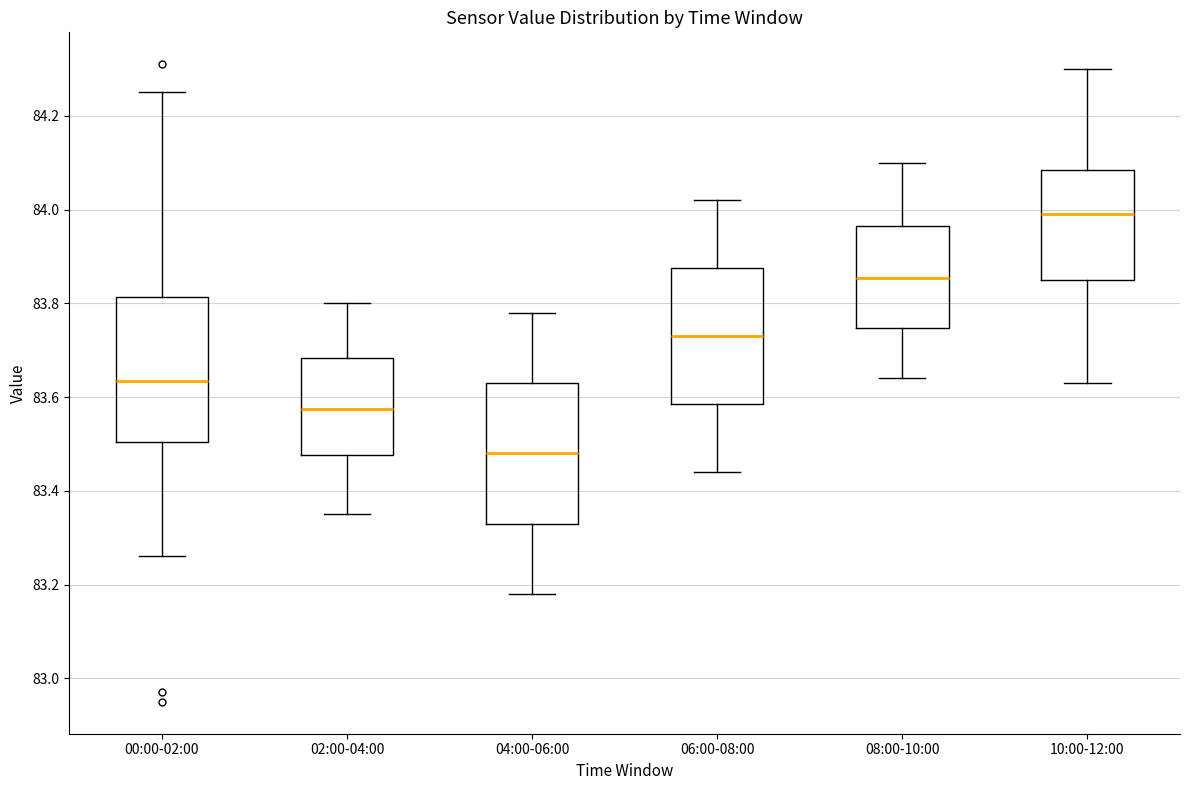

Reading left to right, read every box against the y-axis: the position of its median line, the range the box covers, and the ends of its whiskers. The values are not printed on the chart, so give them approximately, as read against the axis.

00:00-02:00: median 83.64, box 83.50 to 83.82, whiskers 83.26 to 84.26
02:00-04:00: median 83.58, box 83.48 to 83.68, whiskers 83.36 to 83.80
04:00-06:00: median 83.48, box 83.34 to 83.64, whiskers 83.18 to 83.78
06:00-08:00: median 83.74, box 83.58 to 83.88, whiskers 83.44 to 84.02
08:00-10:00: median 83.86, box 83.74 to 83.96, whiskers 83.64 to 84.10
10:00-12:00: median 84.00, box 83.86 to 84.08, whiskers 83.64 to 84.30